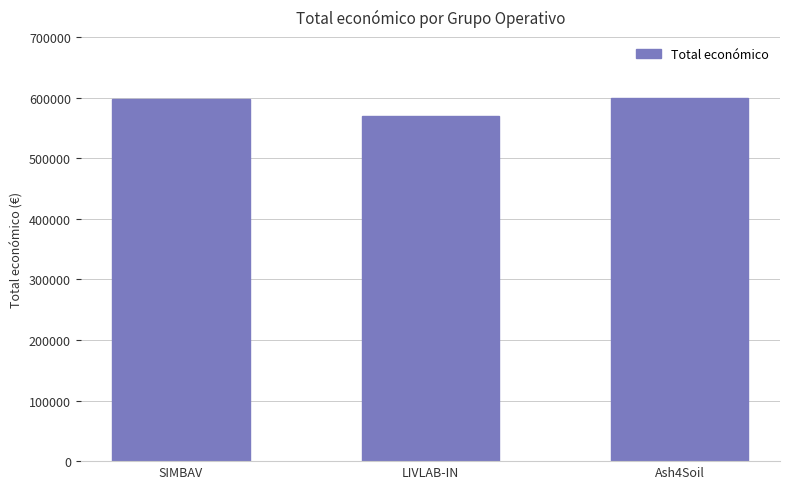

What value does the data have at LIVLAB-IN?

569416